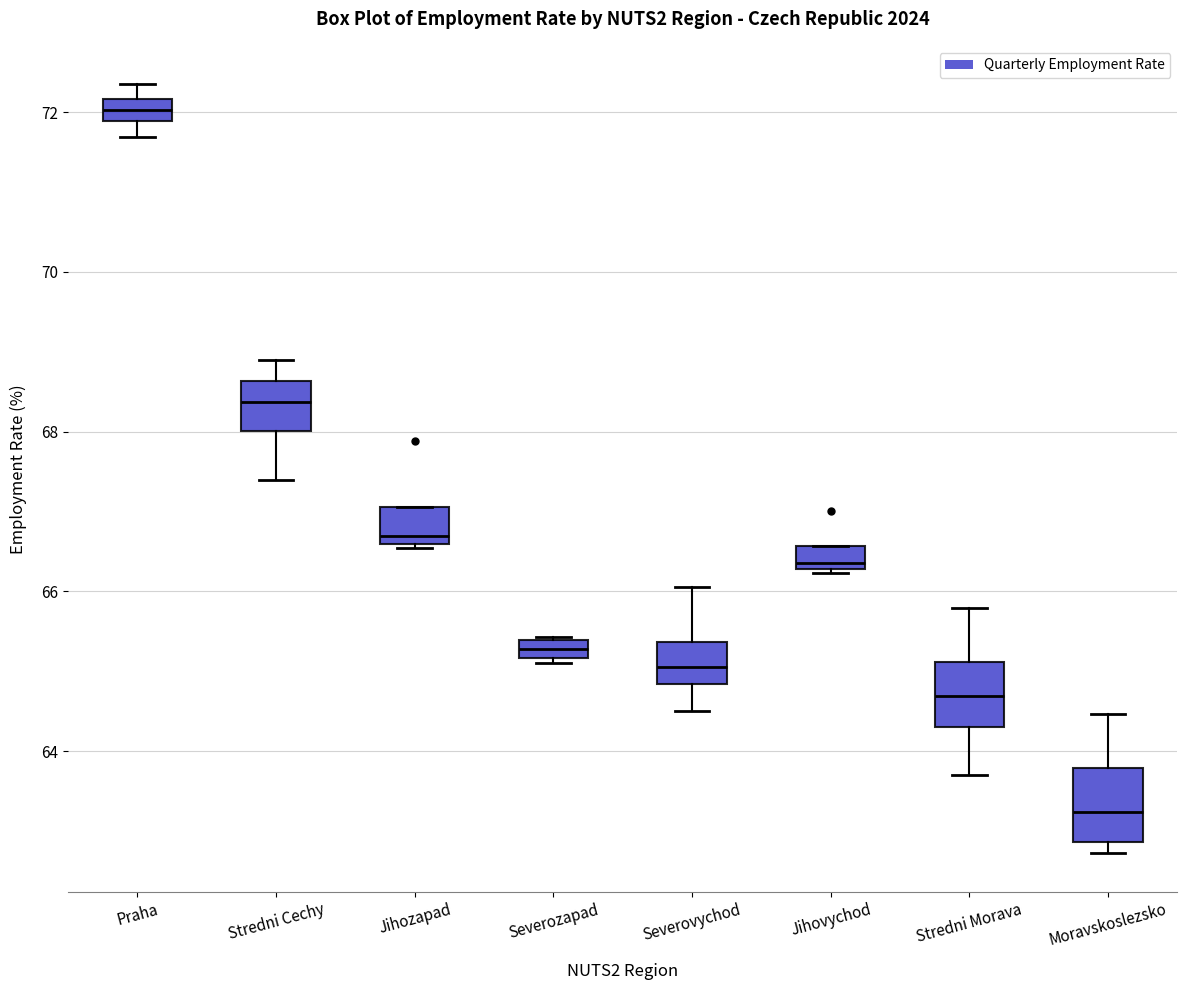

Where does the median line of the box for Praha sit on the y-axis? The values are not printed on the chart, so give them approximately, as read against the axis.

72.0